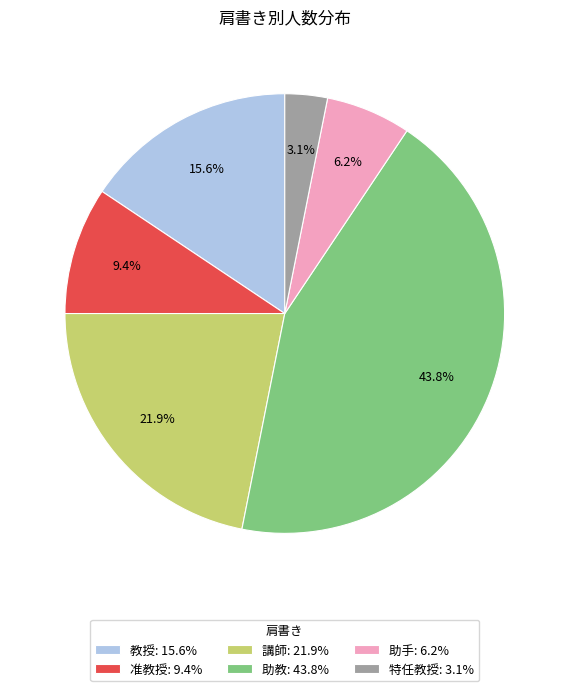

Which category has the biggest portion of the pie?

助教